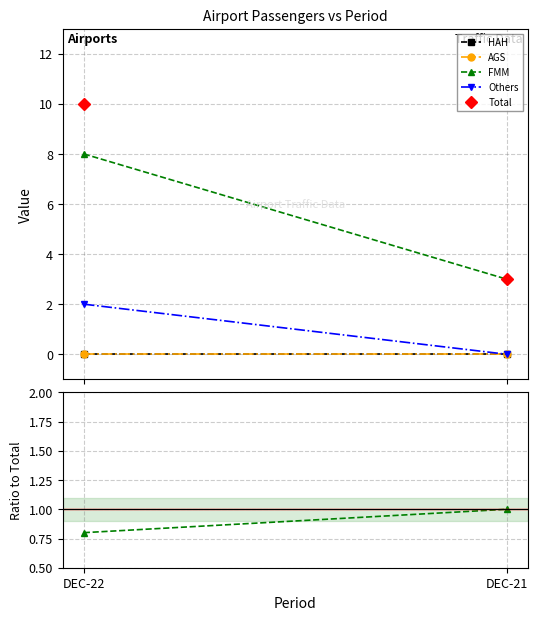

How many values in the FMM series are below 1?

1